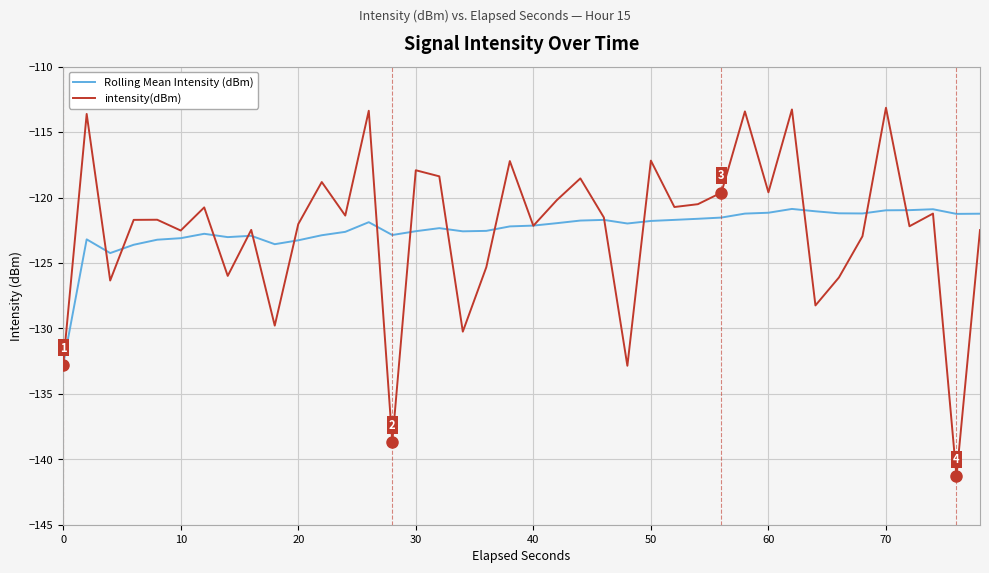

List the series in order of their peak value, highest first.

intensity(dBm), Rolling Mean Intensity (dBm)